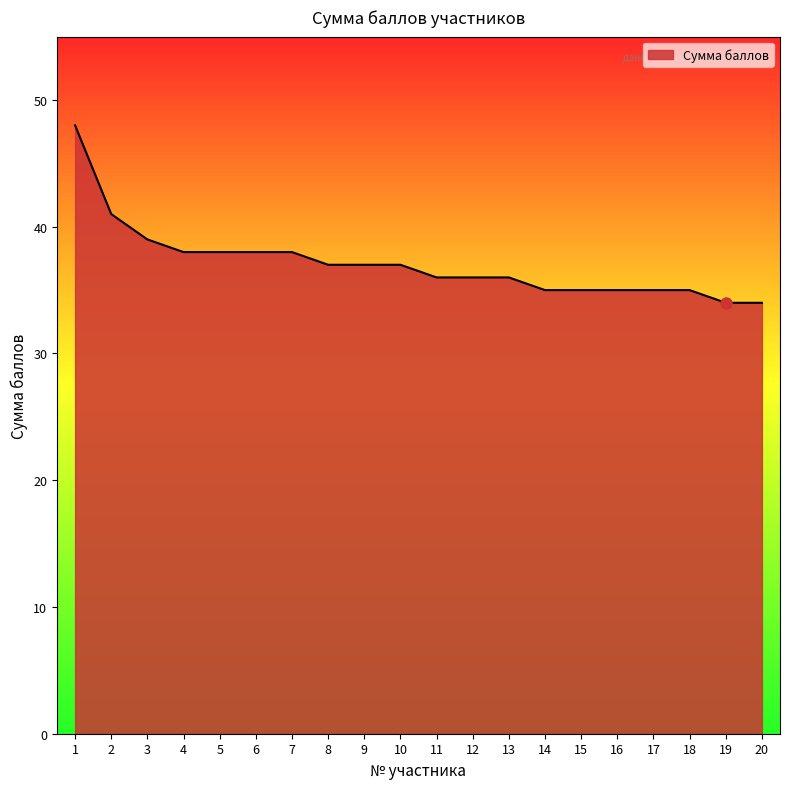

The chart shows a value of 56 at 3. True or false?

False